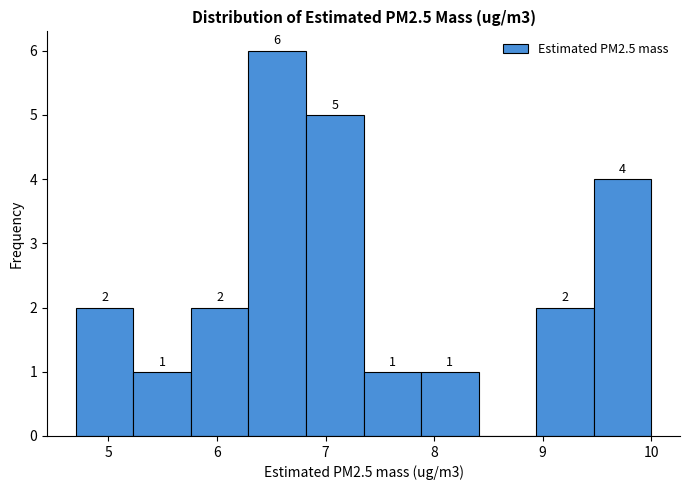

Over which range of the x-axis is the bar tallest?

6.29 to 6.82